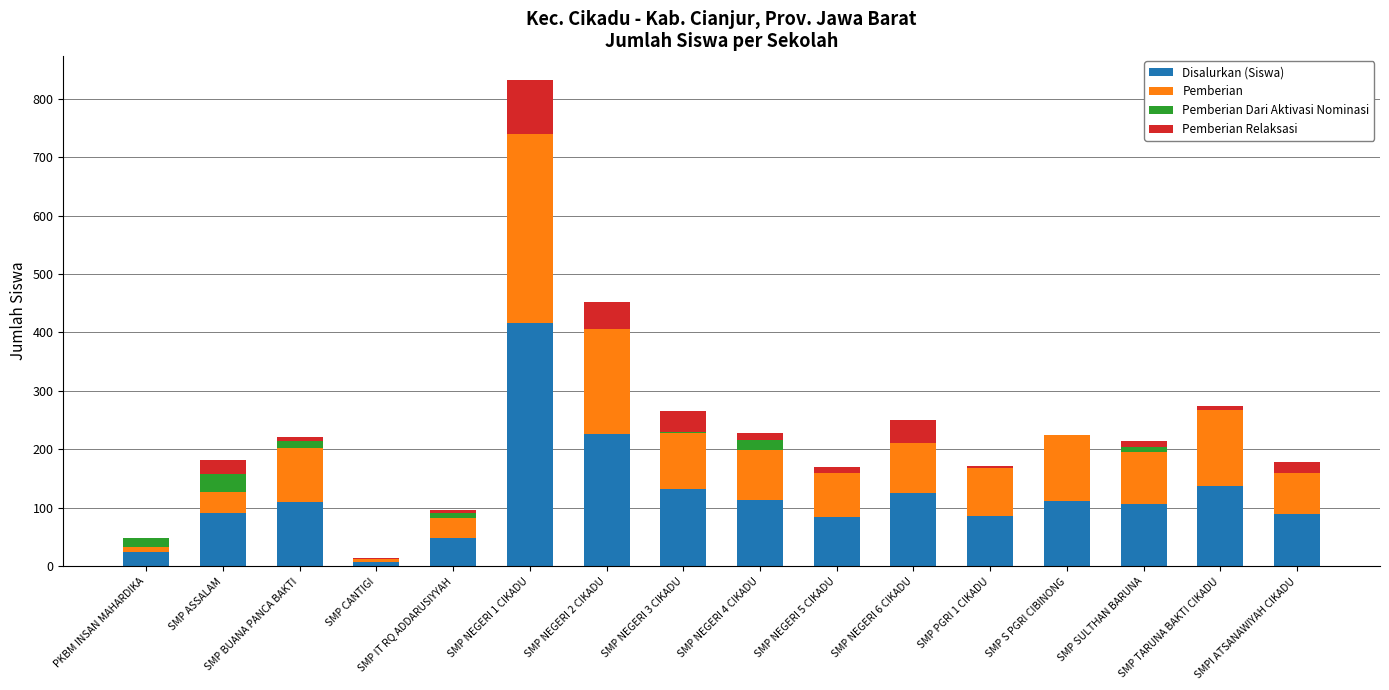

At which category is the sum across all series the highest?

SMP NEGERI 1 CIKADU